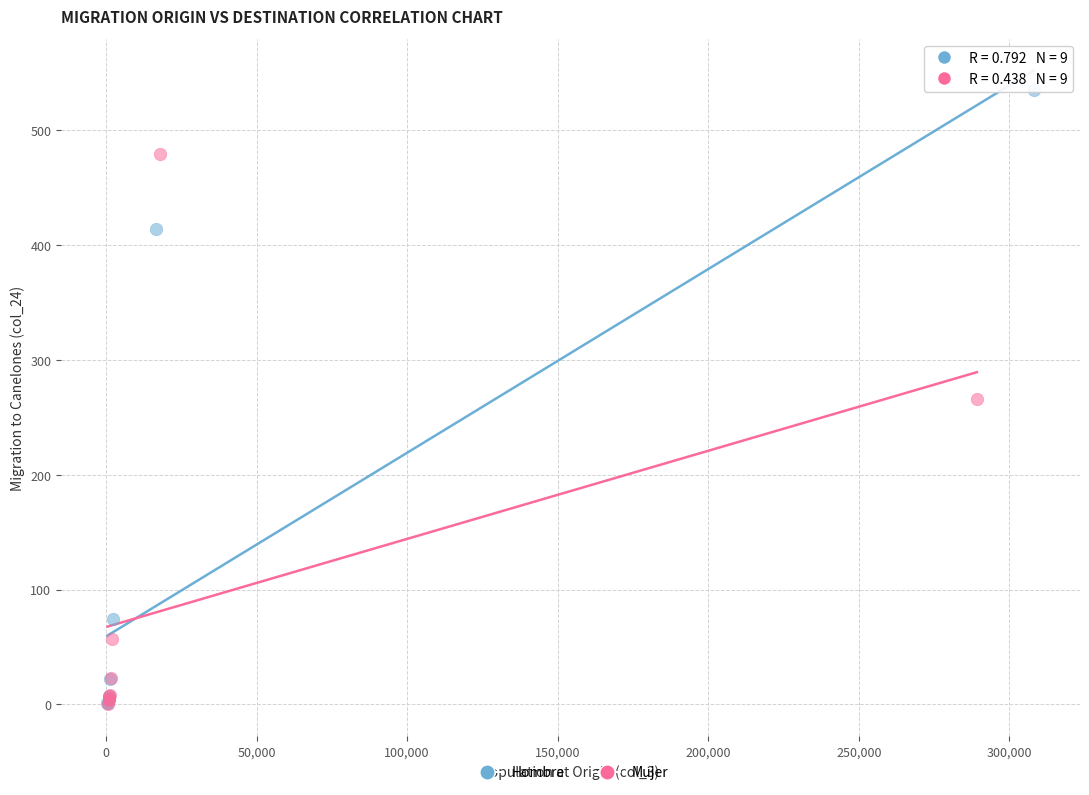

Which series has the widest spread of Y values?

Hombre